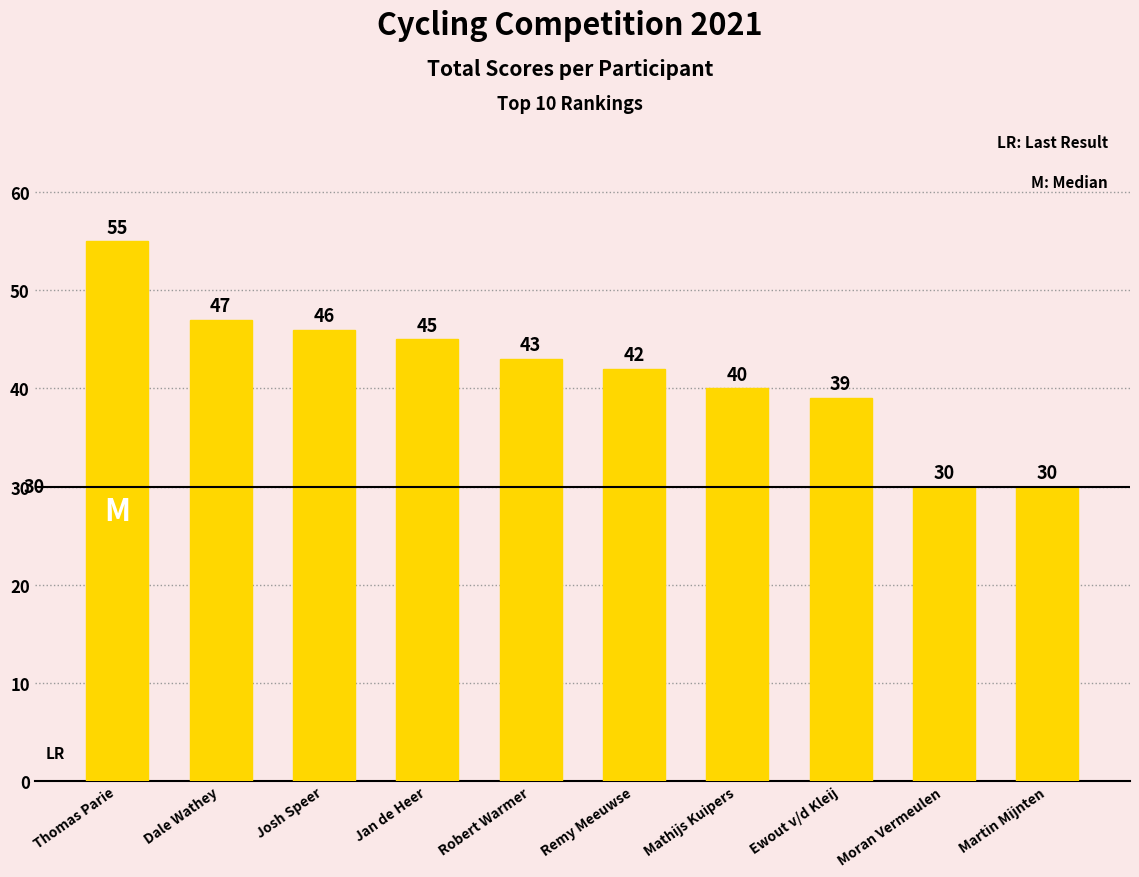

How many values are below 43?

5